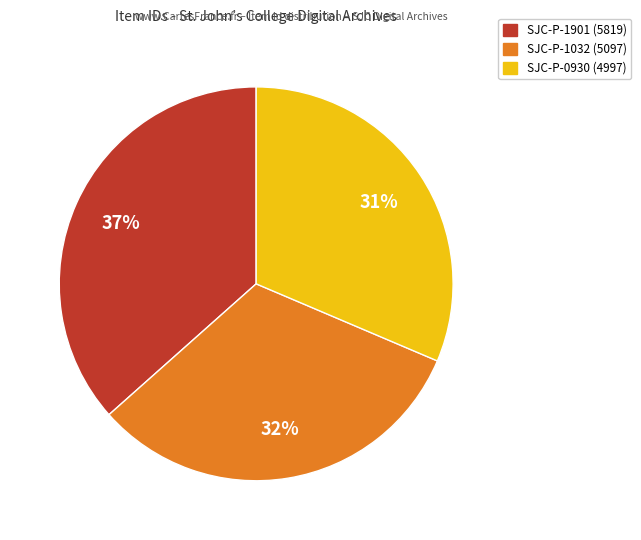

Which category has the smallest portion of the pie?

SJC-P-0930 (4997)